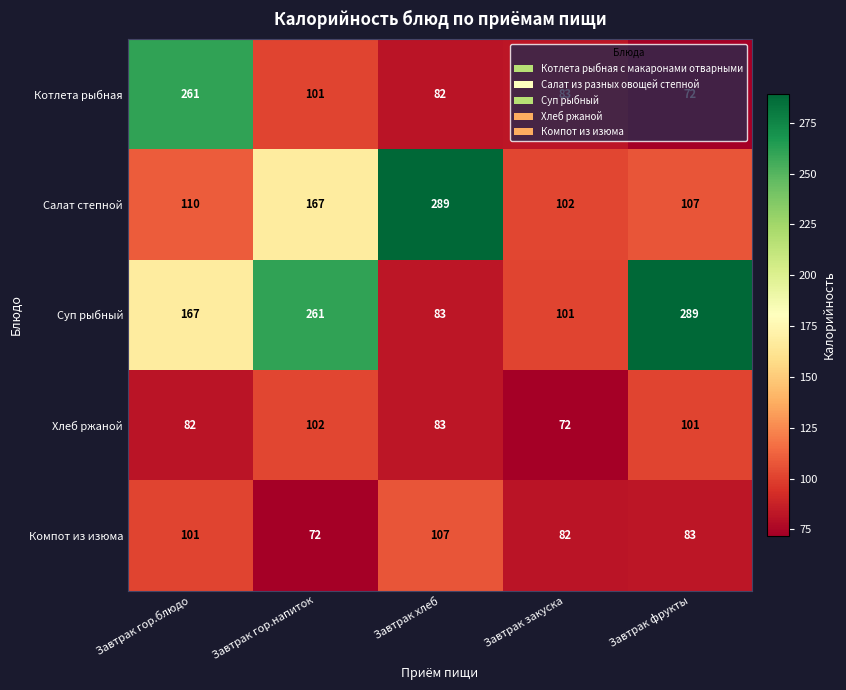

Rank the categories by Котлета рыбная value from lowest to highest.

Завтрак фрукты, Завтрак хлеб, Завтрак закуска, Завтрак гор.напиток, Завтрак гор.блюдо